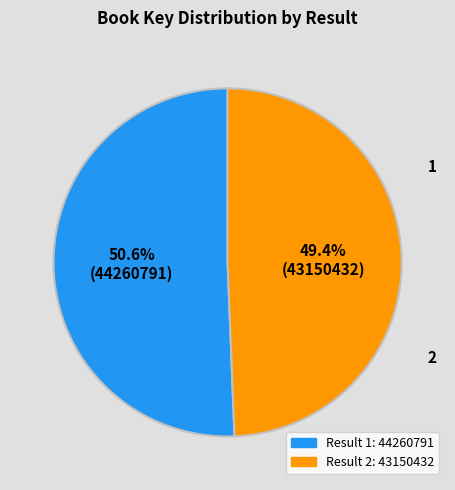

Is there any slice that represents more than half of the pie?

Yes